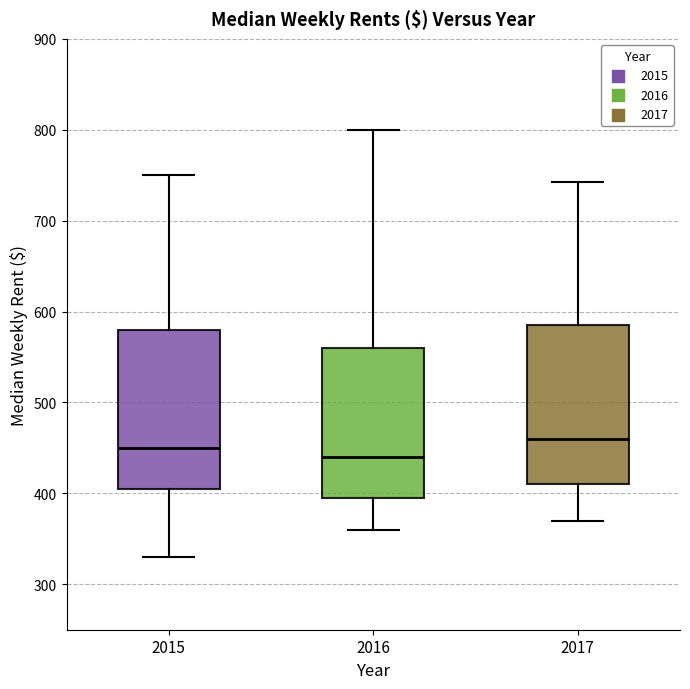

Reading left to right, transcribe this box plot: for each box, give where its median line is, the range the box spans, and where its two whiskers end, as read against the y-axis. The values are not printed on the chart, so give them approximately, as read against the axis.

2015: median 450, box 410 to 580, whiskers 330 to 750
2016: median 440, box 400 to 560, whiskers 360 to 800
2017: median 460, box 410 to 590, whiskers 370 to 740